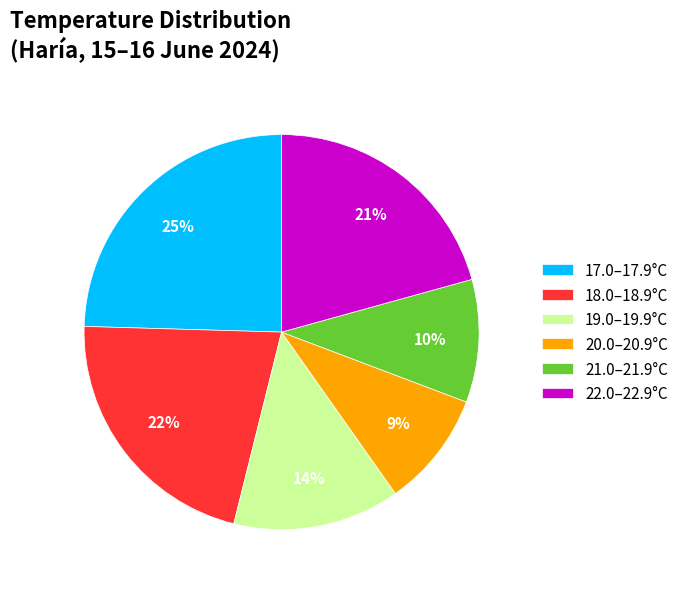

Which slice is the smallest?

20.0–20.9°C